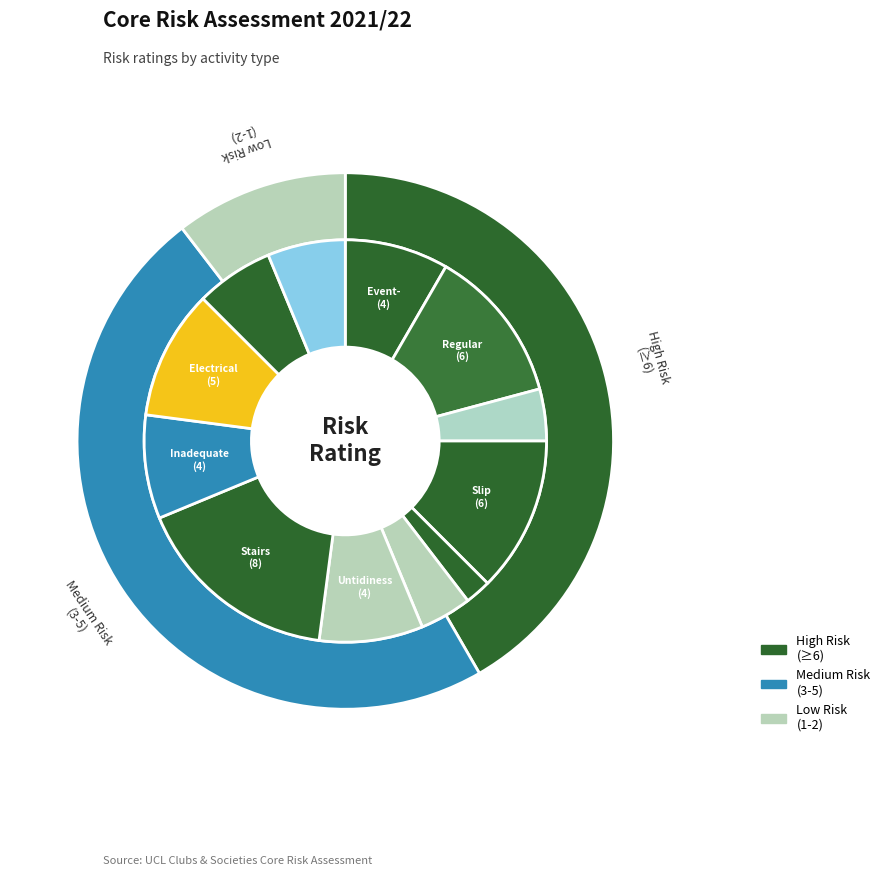

What portion of the pie excludes Event- Crowd management?

91.7%